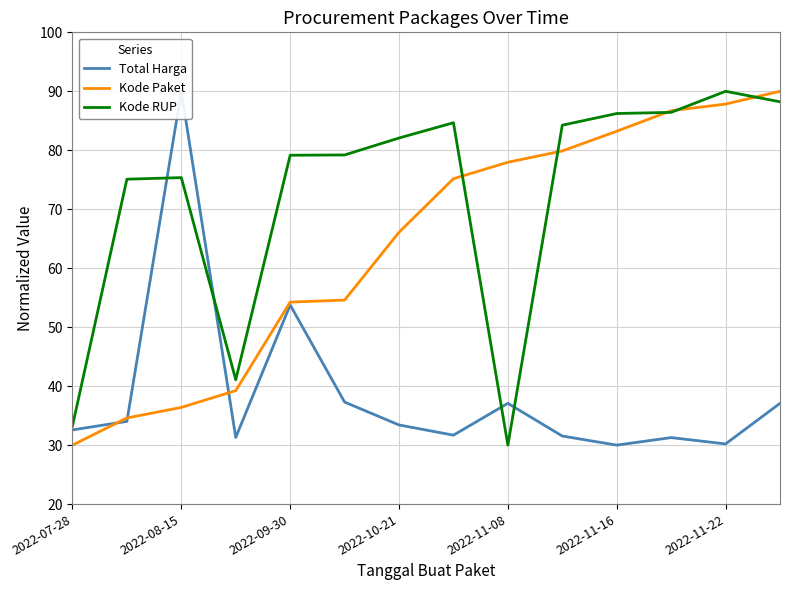

What is the smallest value displayed?

30.0